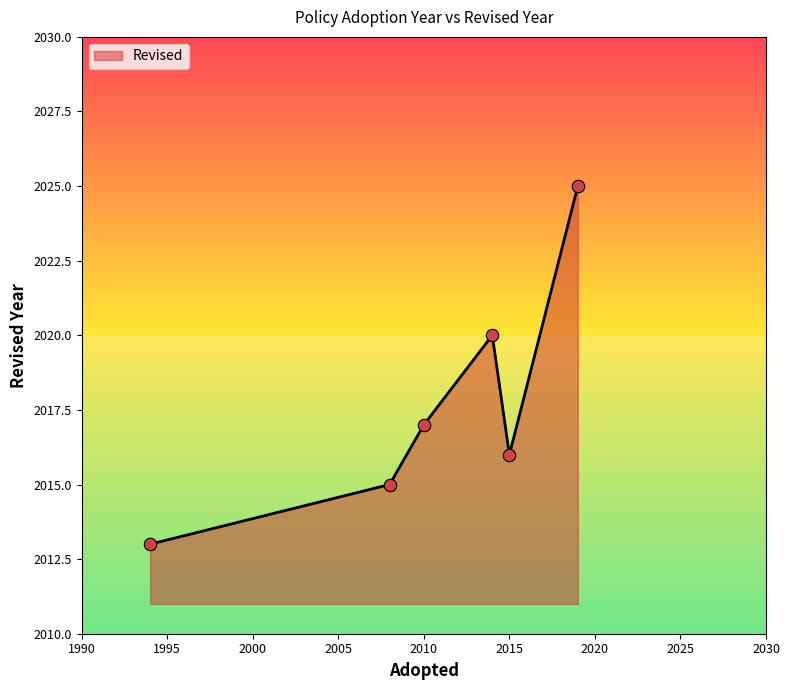

What is the difference between the maximum and minimum values?

12